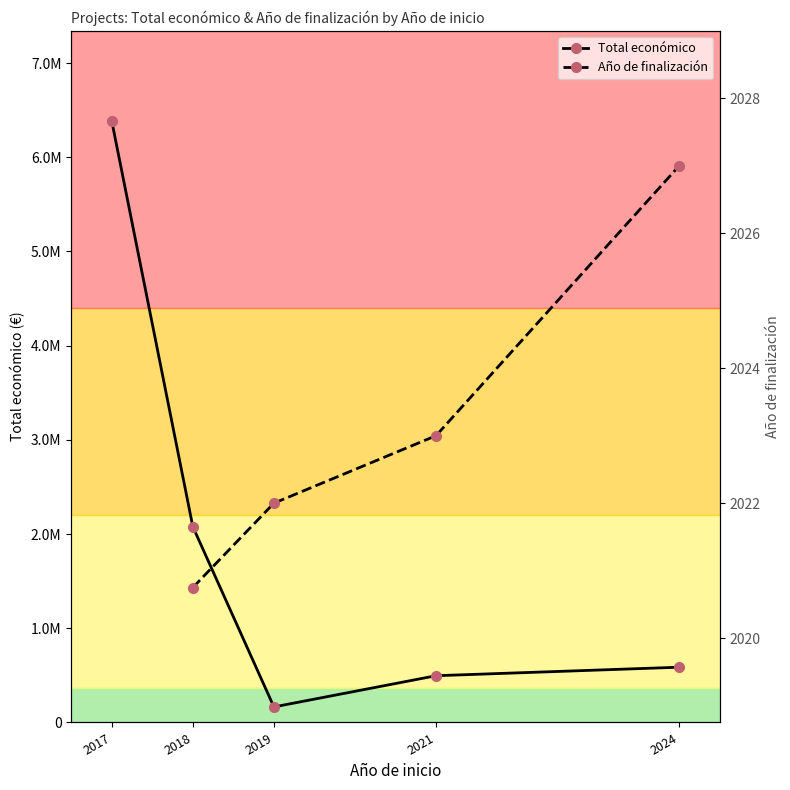

What is the spread (max minus min) of values at 2019?

162978.0